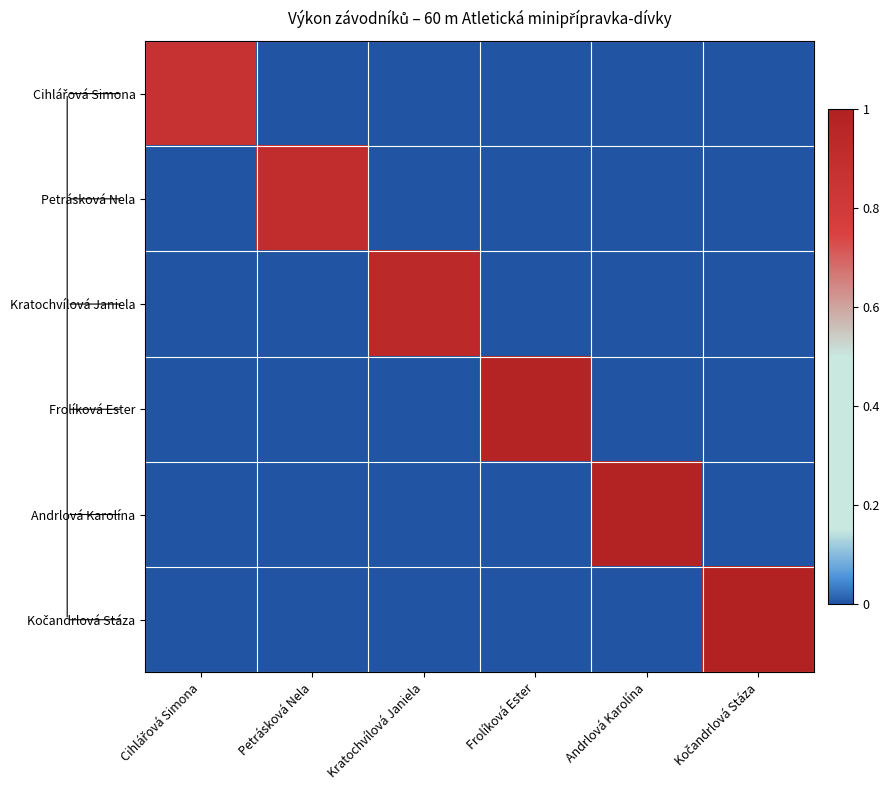

At which category does the chart reach its minimum across all series?

Petrásková Nela